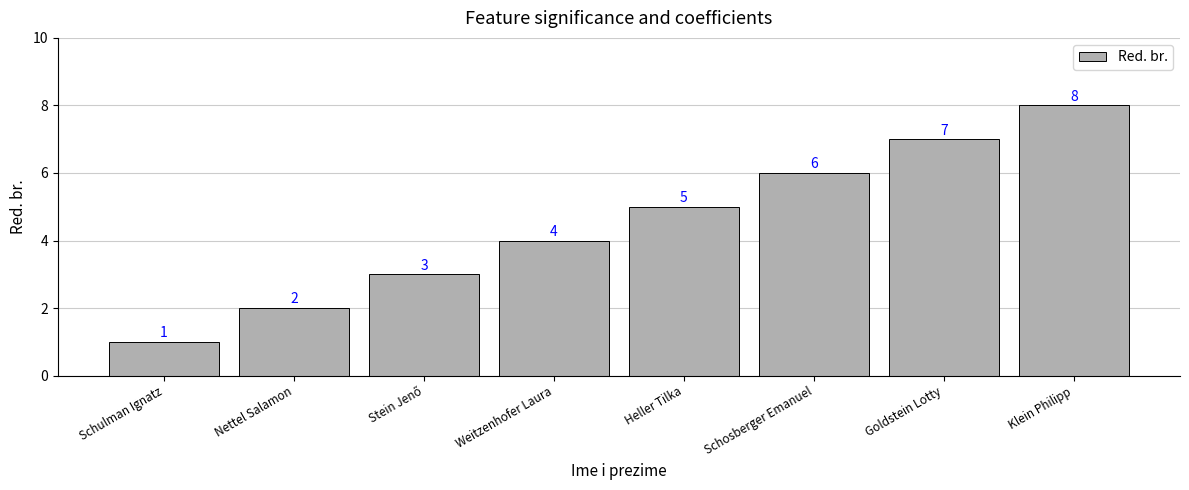

What is the label of the 1st bar from the left?

Schulman Ignatz